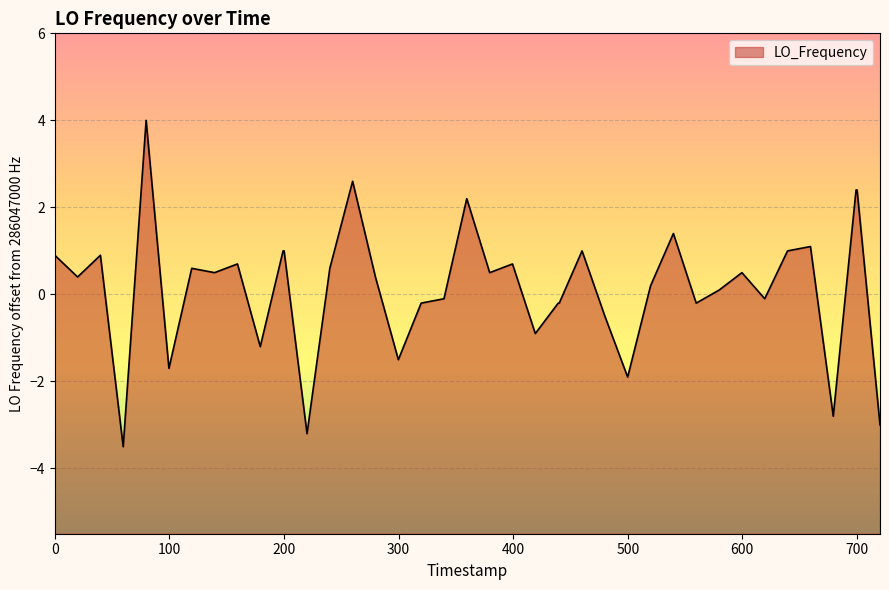

Count the number of values greater than 0.

24